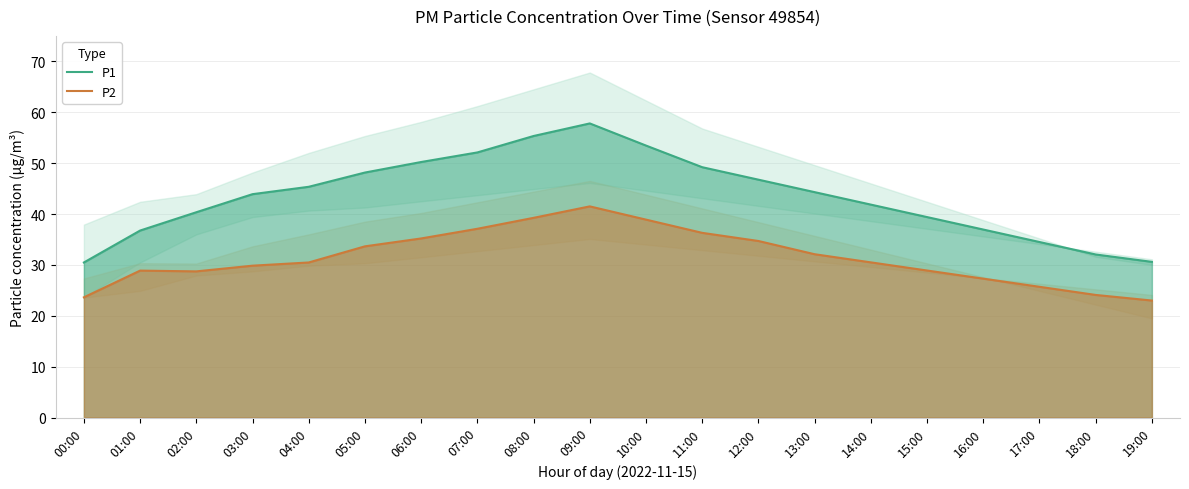

Which series has the widest spread of values?

P1